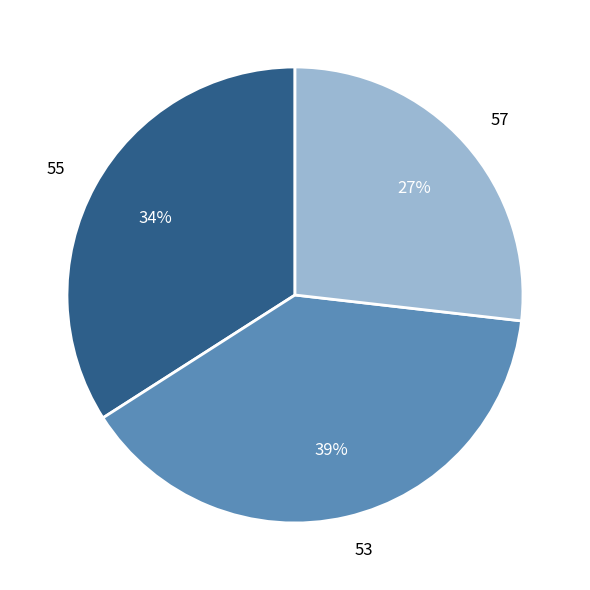

Is it true that 55 is 34% of the pie?

True